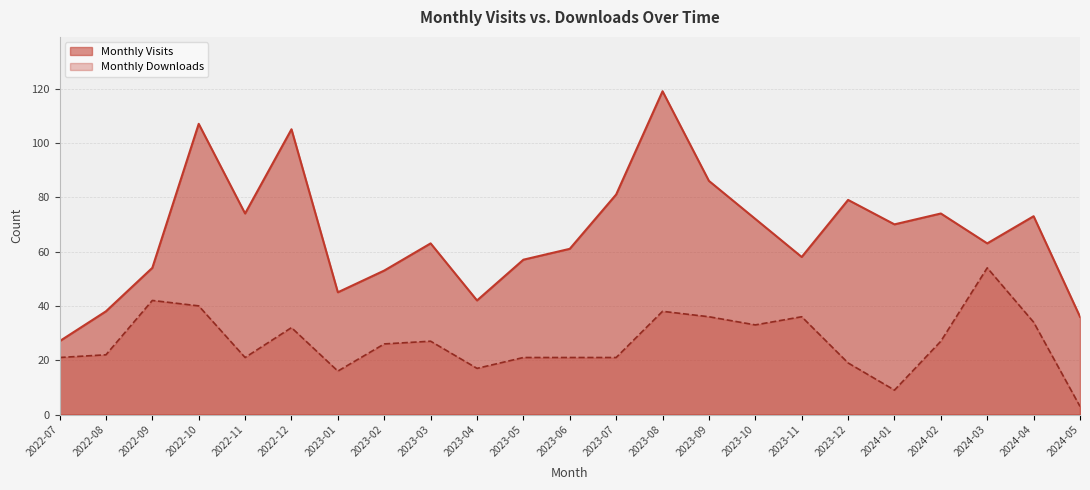

Which series has the largest total across all categories?

Monthly Visits